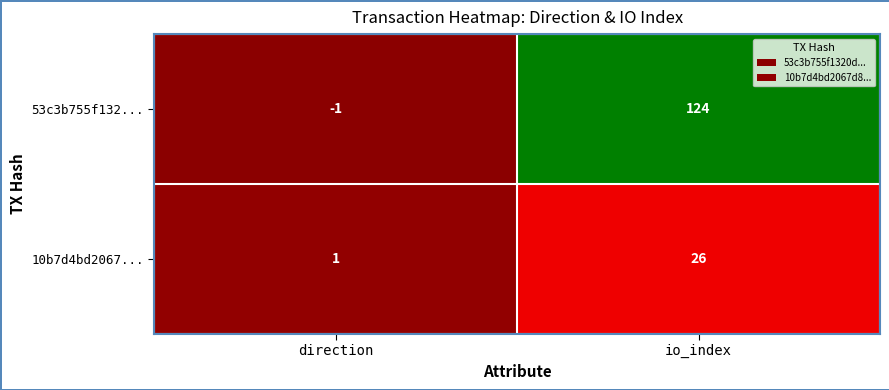

At which label is 10b7d4bd2067... closest to 13?

direction